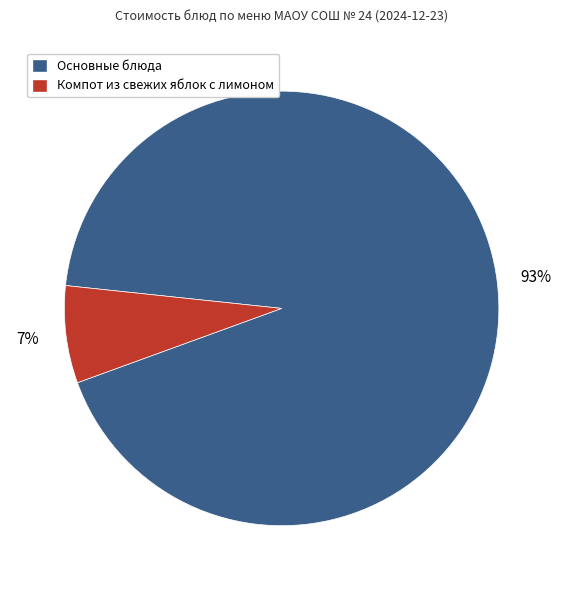

Is there any slice that represents more than half of the pie?

Yes